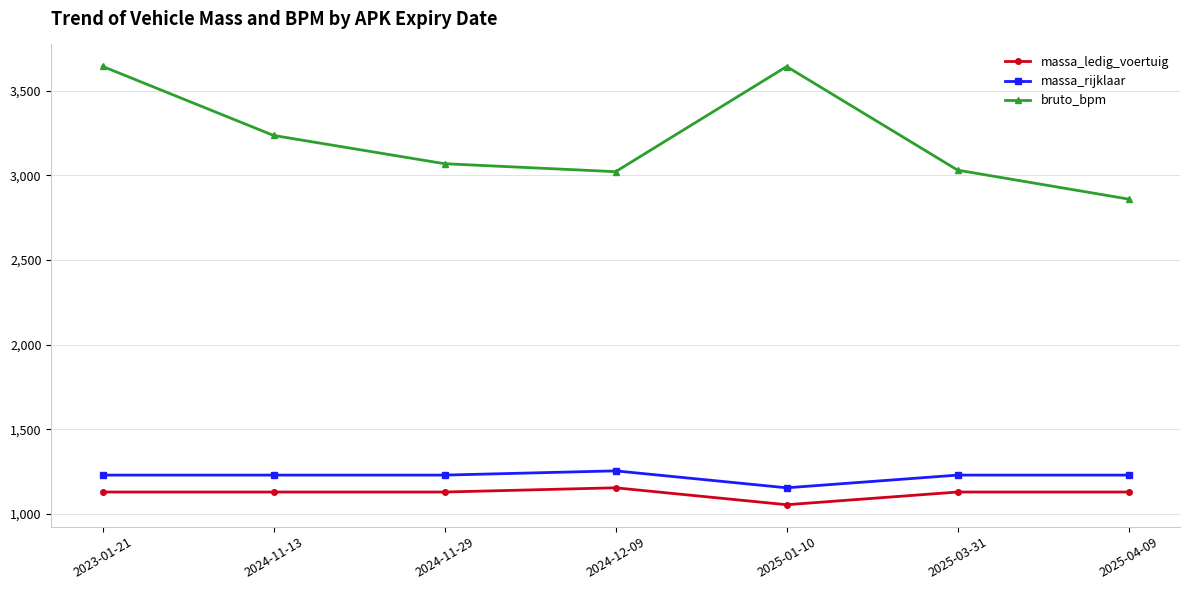

Which series changed the most between 2024-11-13 and 2025-04-09?

bruto_bpm